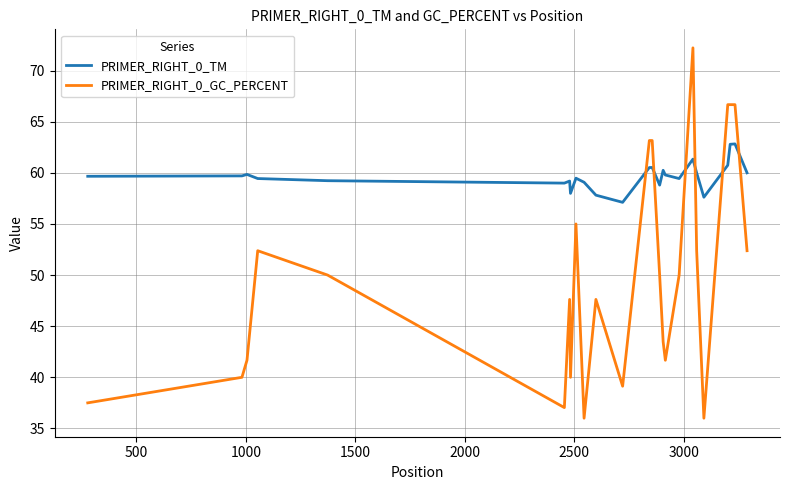

List the series in order of their overall mean, lowest first.

PRIMER_RIGHT_0_GC_PERCENT, PRIMER_RIGHT_0_TM